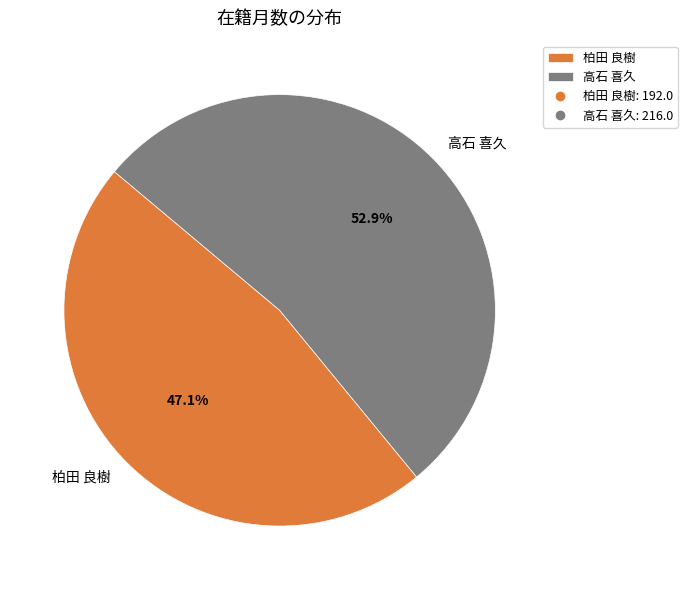

Approximately how many times larger is the value at 高石 喜久 compared to 柏田 良樹?

1.1